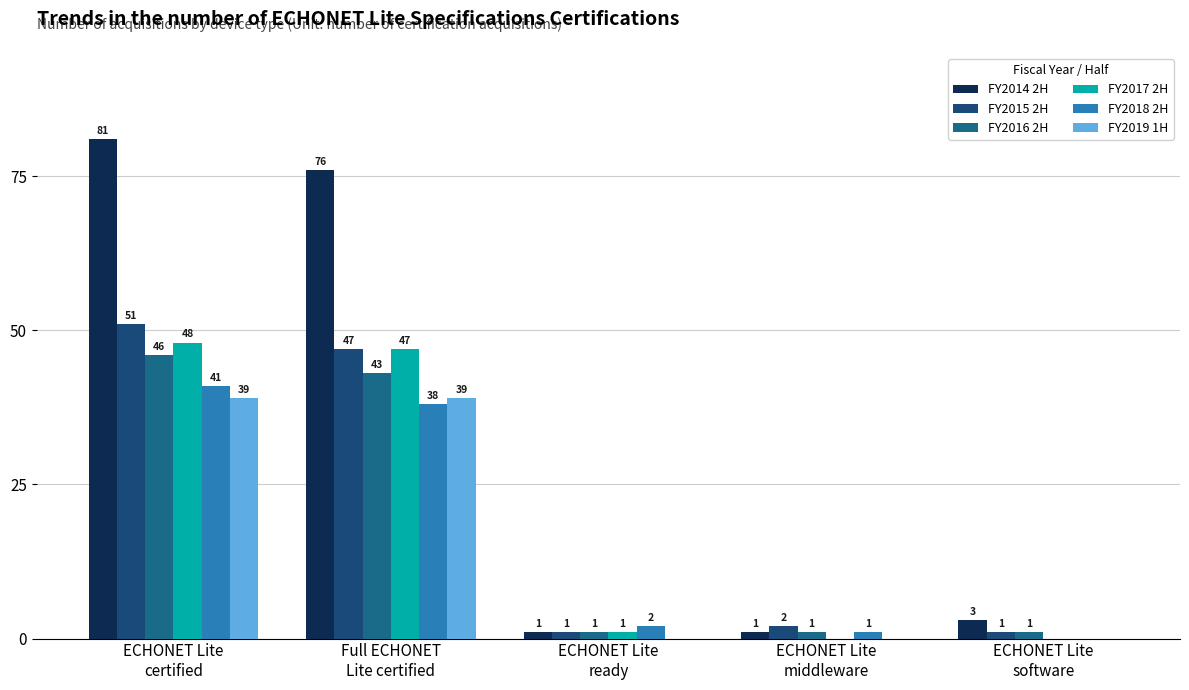

Is the value of FY2018 2H at ECHONET Lite
ready greater than the value of FY2017 2H at ECHONET Lite
ready?

Yes